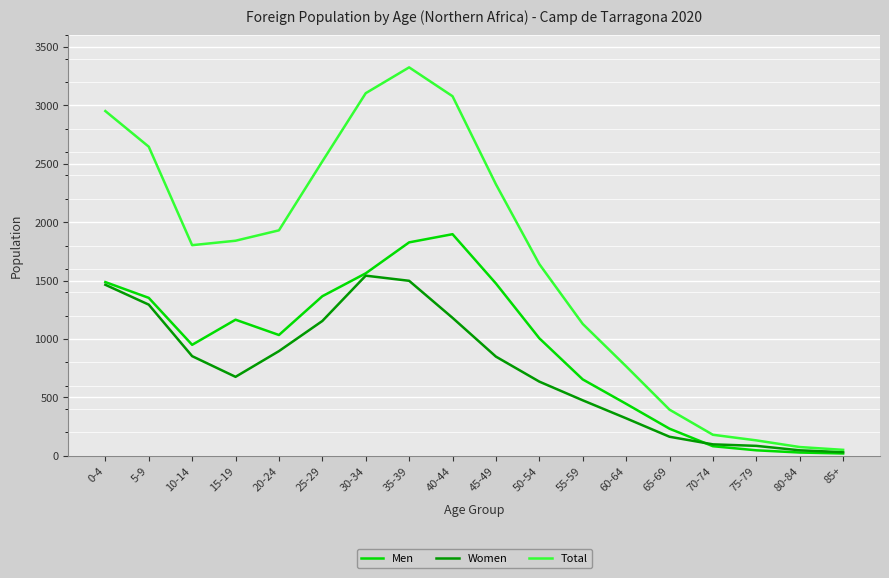

What is the maximum value shown in the chart?

3325